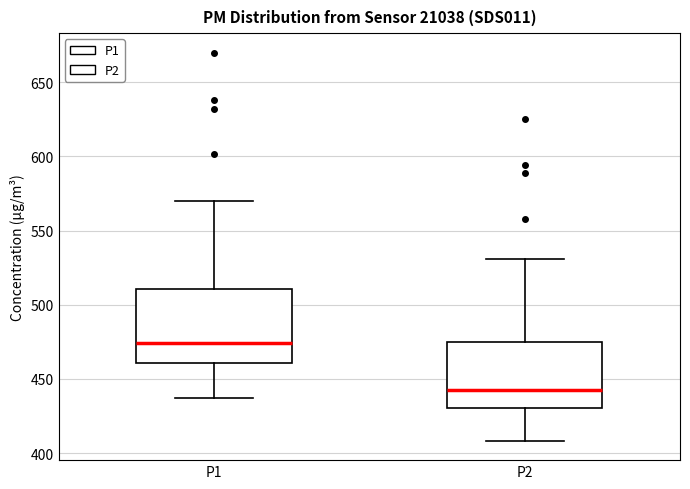

Reading left to right, read every box against the y-axis: the position of its median line, the range the box covers, and the ends of its whiskers. The values are not printed on the chart, so give them approximately, as read against the axis.

P1: median 475, box 460 to 510, whiskers 435 to 570
P2: median 440, box 430 to 475, whiskers 410 to 530